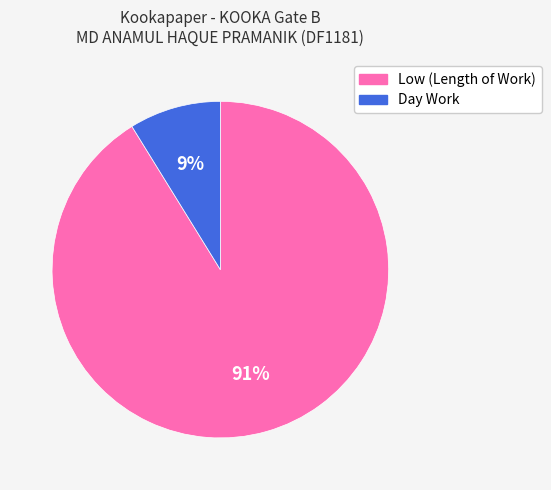

Between Low (Length of Work) and Day Work, which is larger?

Low (Length of Work)